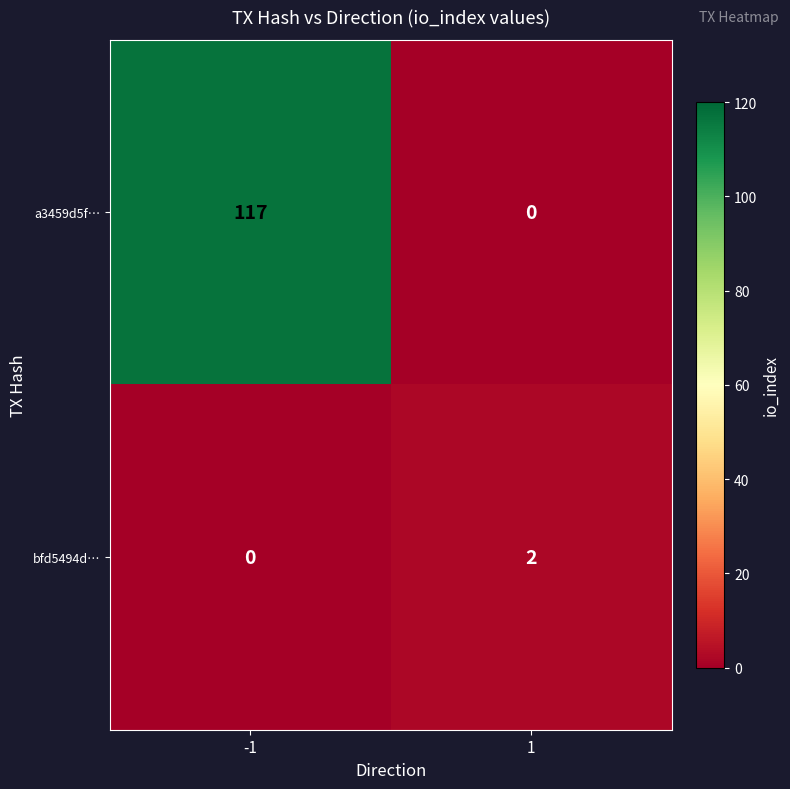

Between -1 and 1, which series saw the biggest shift?

a3459d5f…